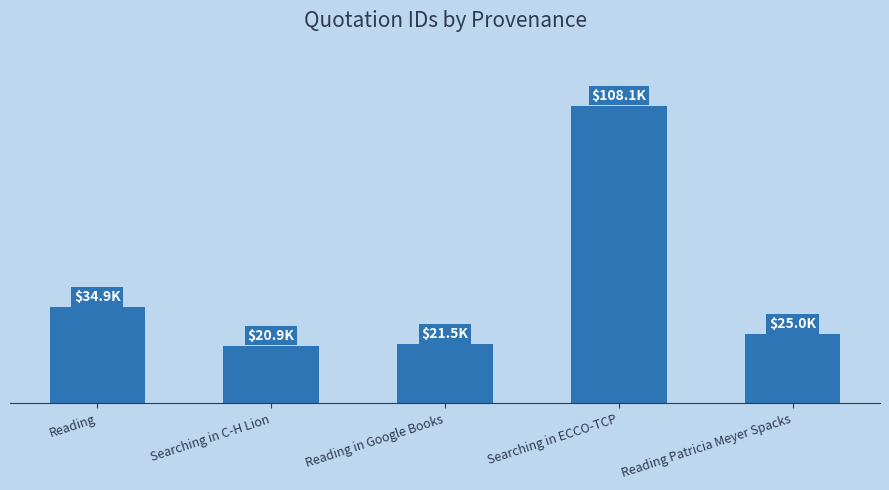

What is the smallest value displayed?

20913